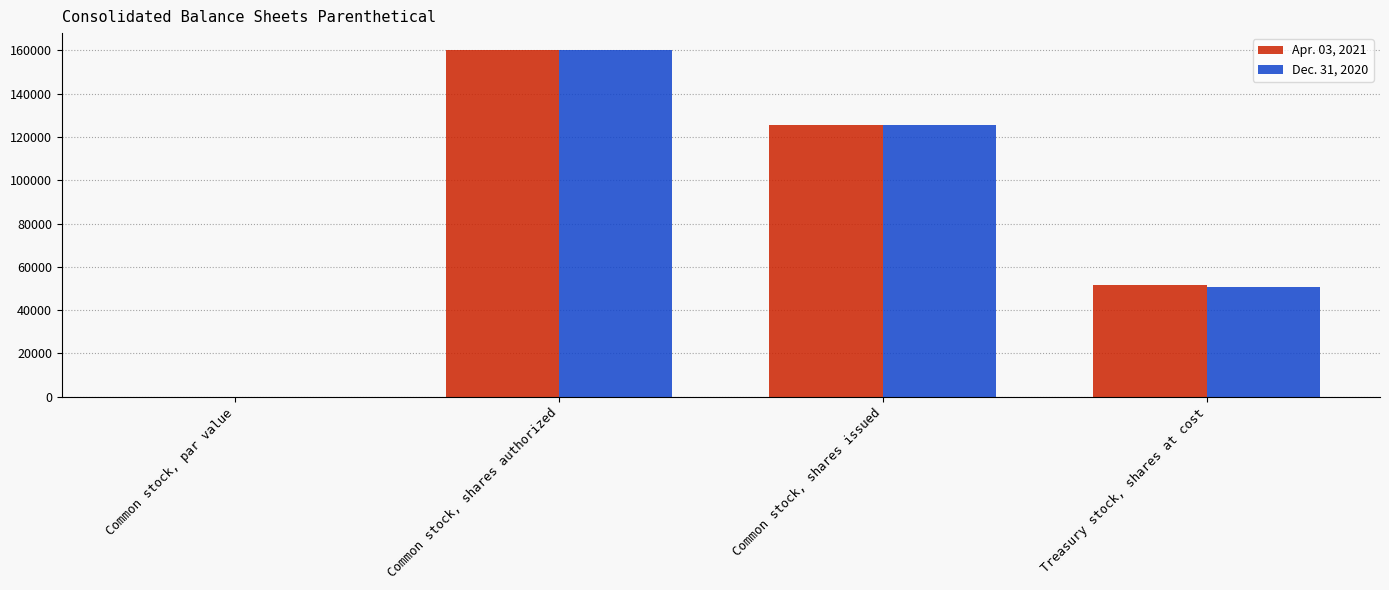

Which category has the highest value in the Apr. 03, 2021 series?

Common stock, shares authorized